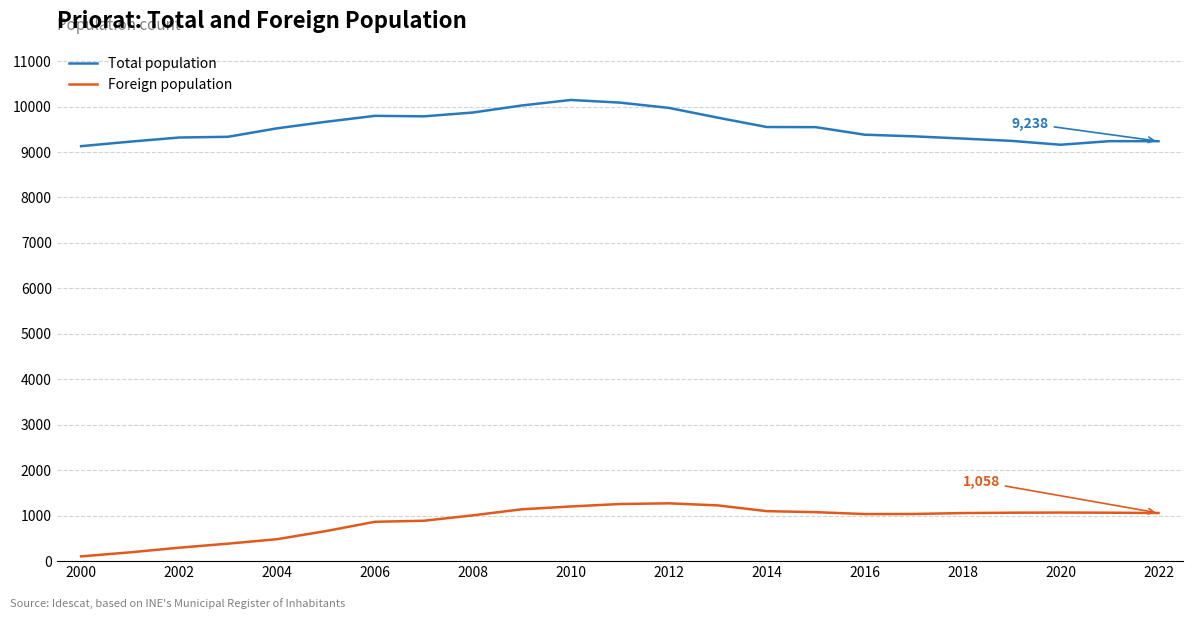

True or false: Foreign population and Total population cross at least once.

False